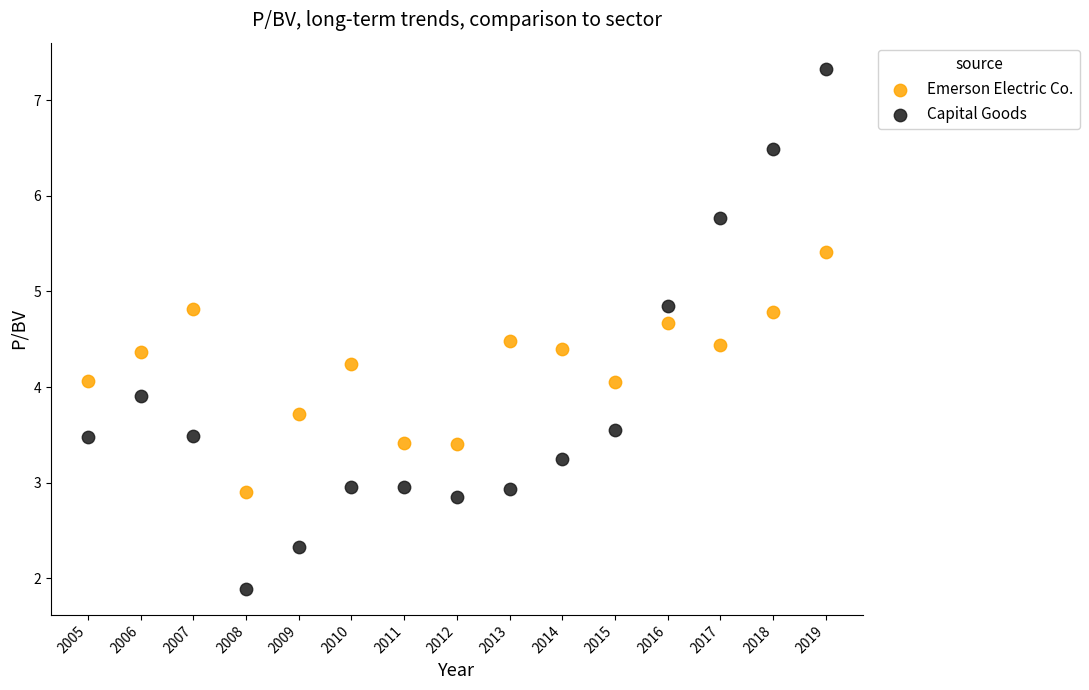

Which series reaches the maximum Y coordinate?

Capital Goods